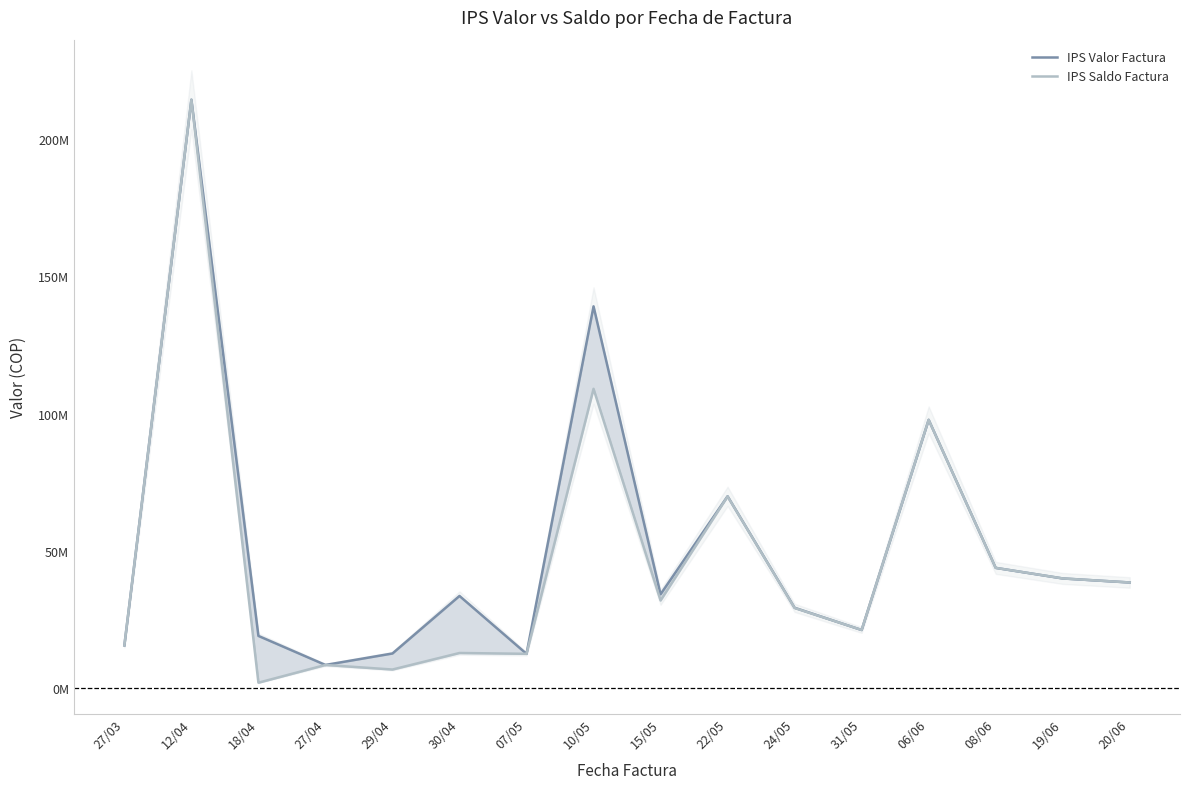

What position from the right is 22/05?

7